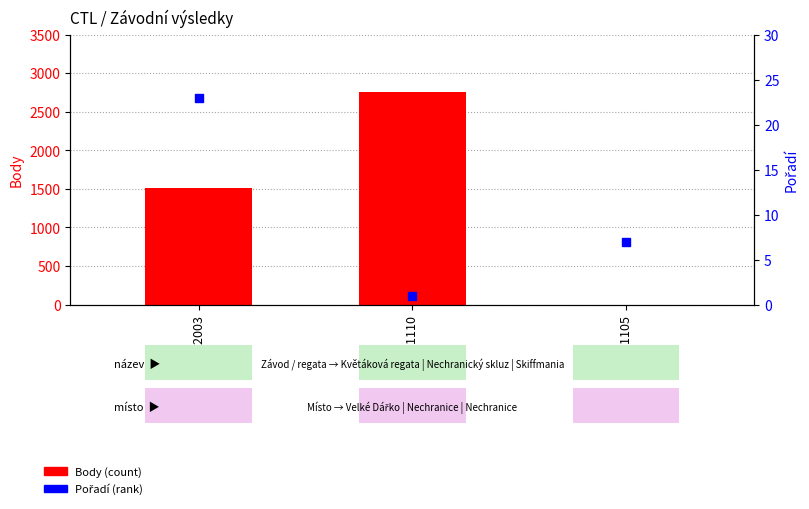

Which series has the widest spread of Y values?

Body